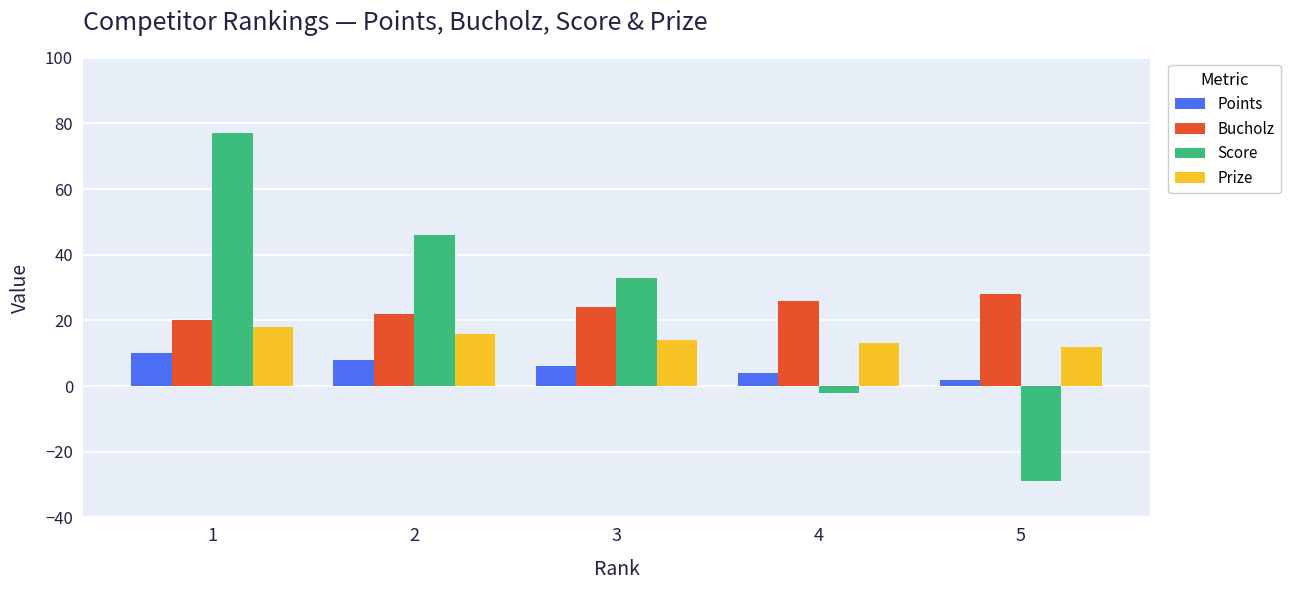

The value of Prize at 3 is 20. True or false?

False